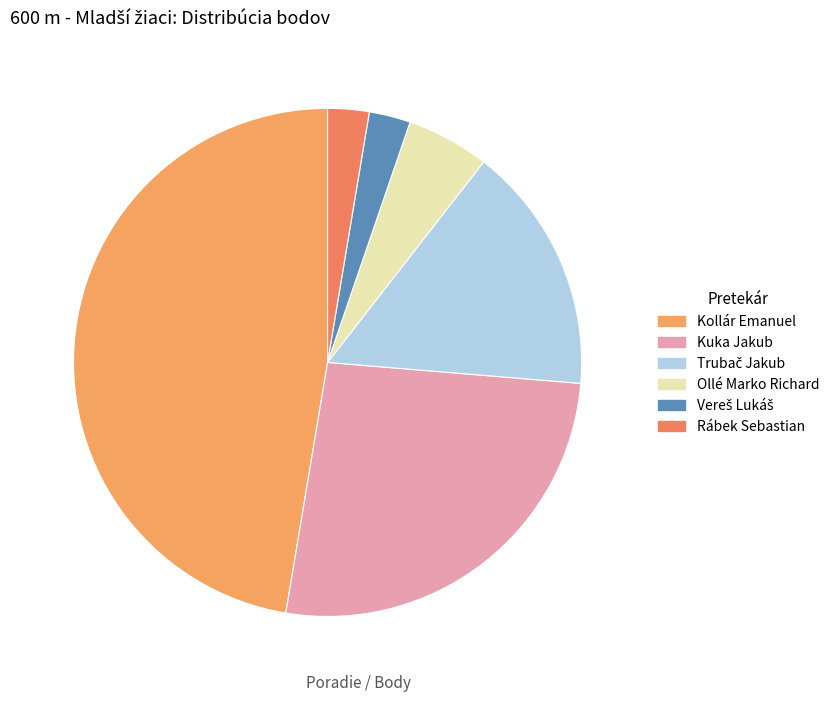

Does Kollár Emanuel account for over 50% of the chart?

No